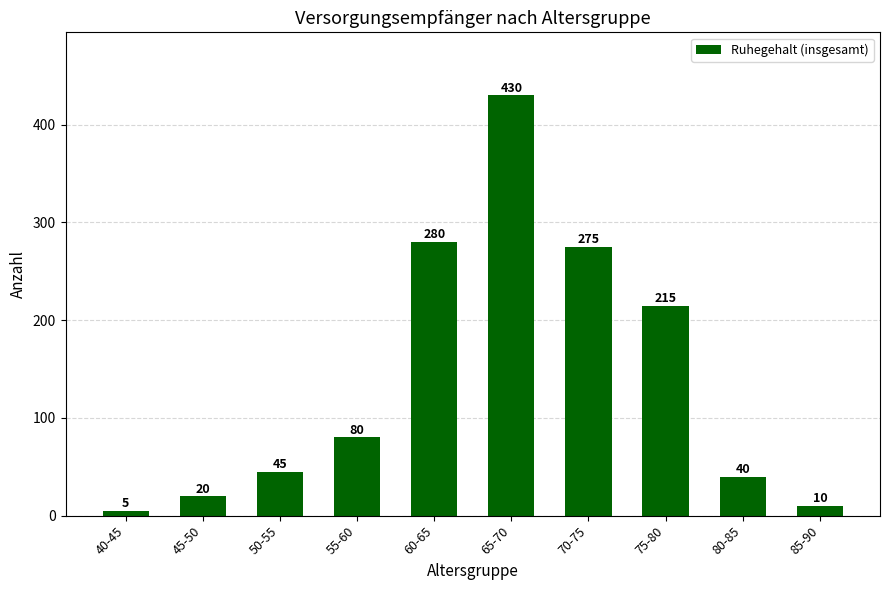

What is the label of the 4th bar from the right?

70-75